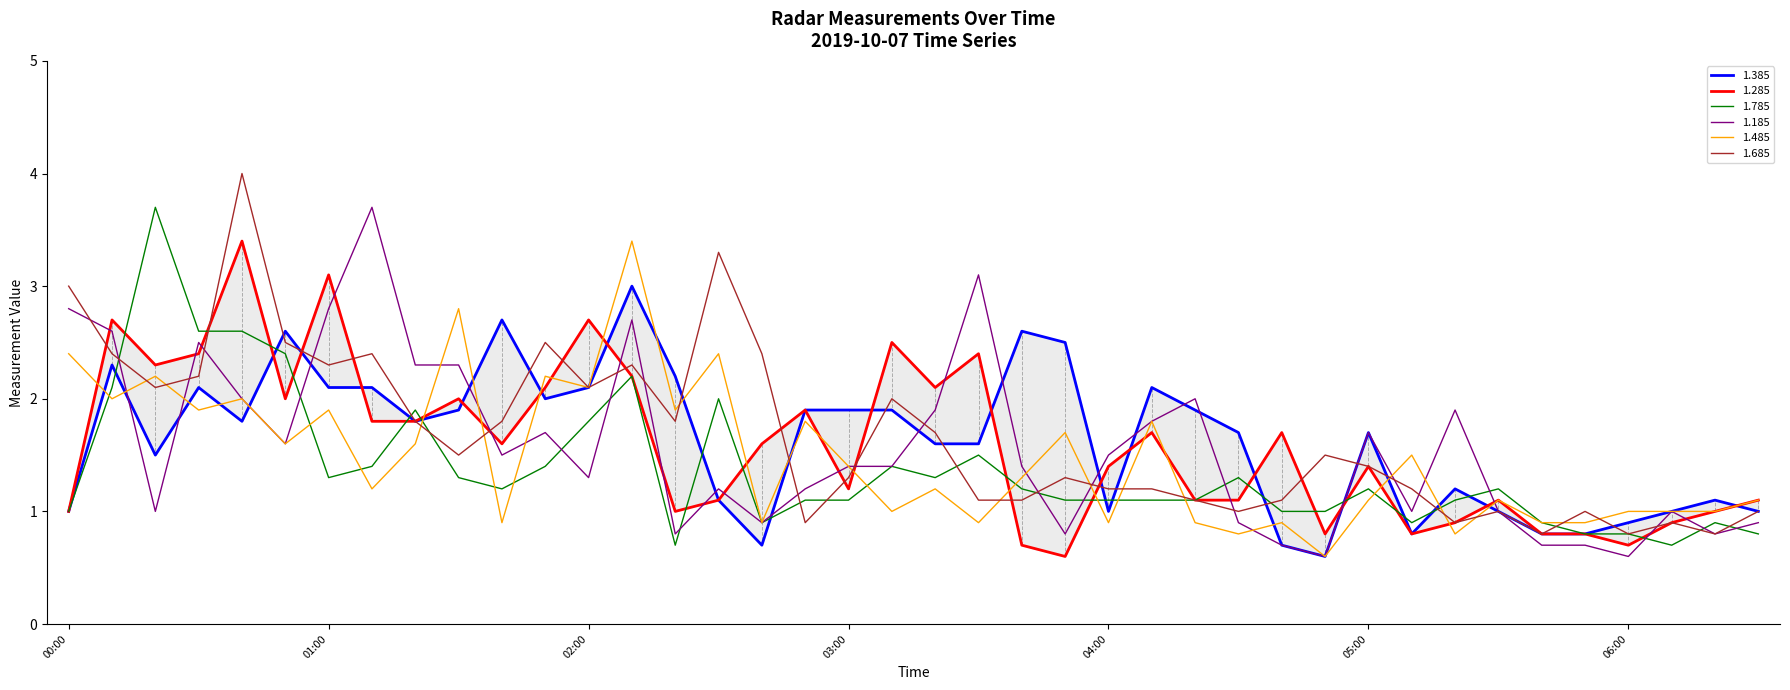

Where is the first local maximum for 1.285?

2019/10/07 00:10